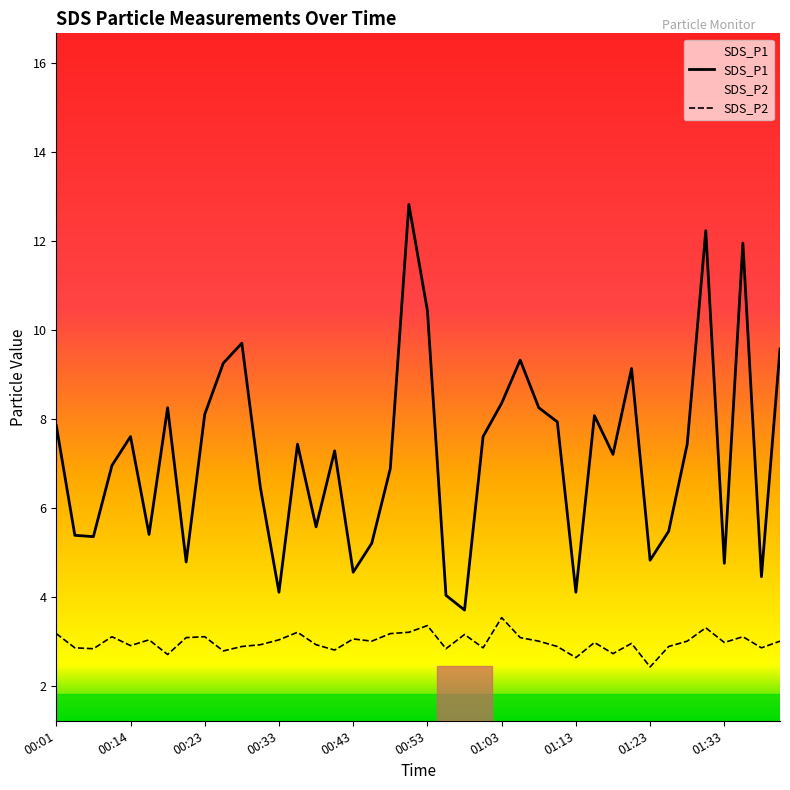

At which label is SDS_P2 closest to 2?

01:23